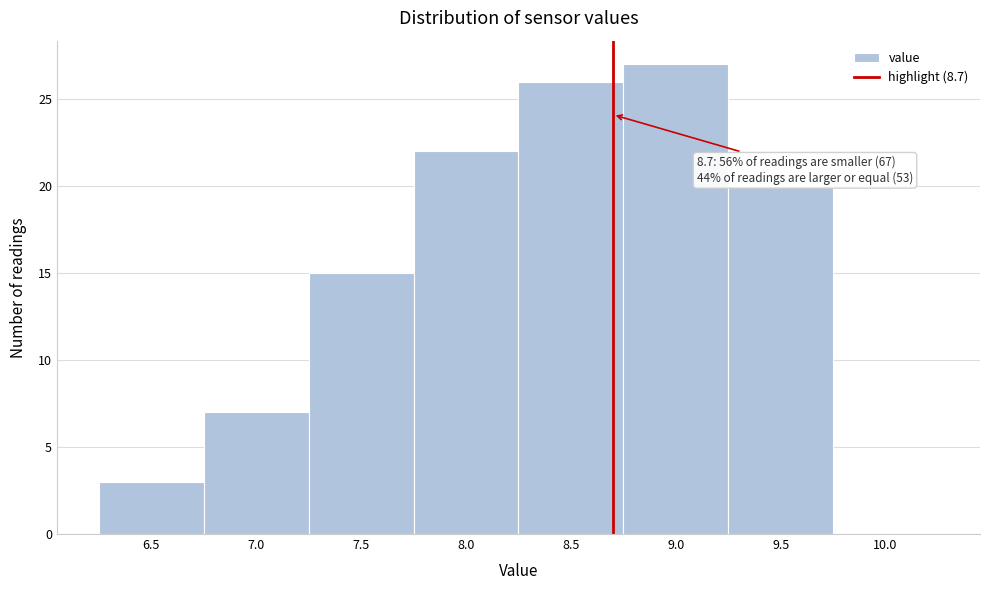

Over which range of the x-axis is the bar tallest?

8.75 to 9.25